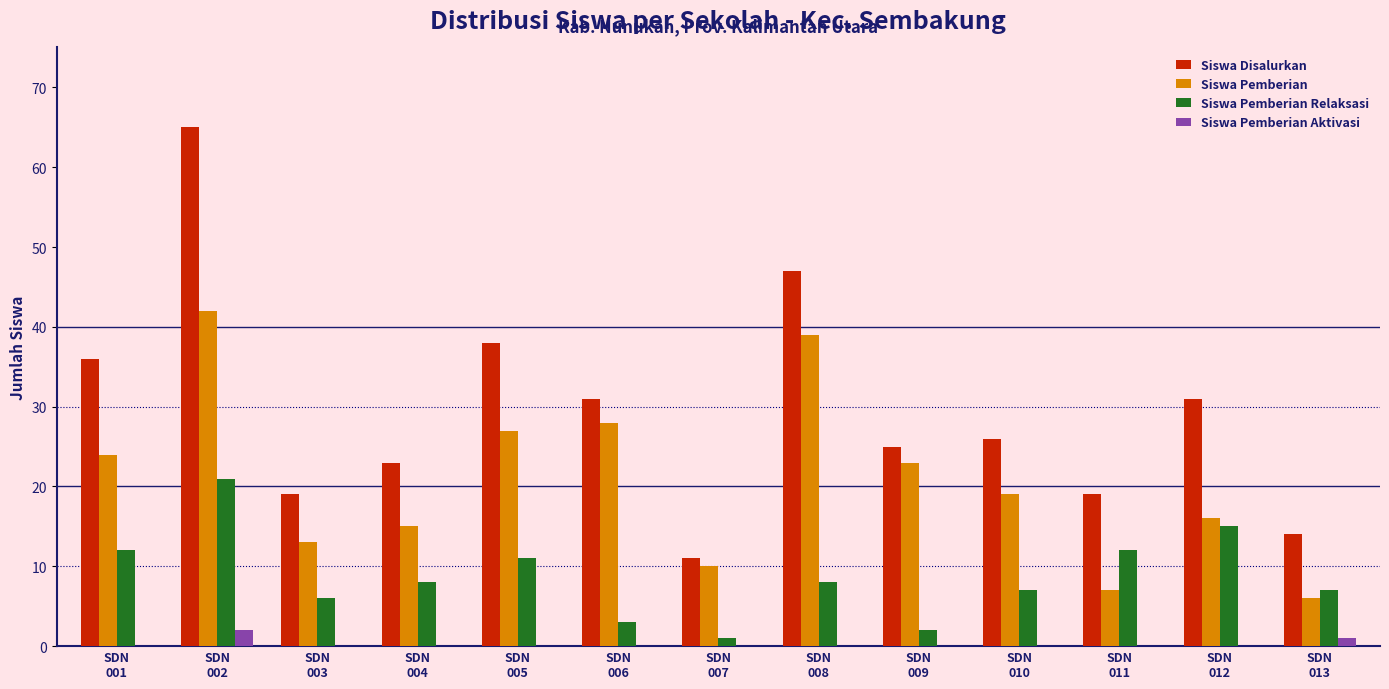

What is the maximum value shown in the chart?

65